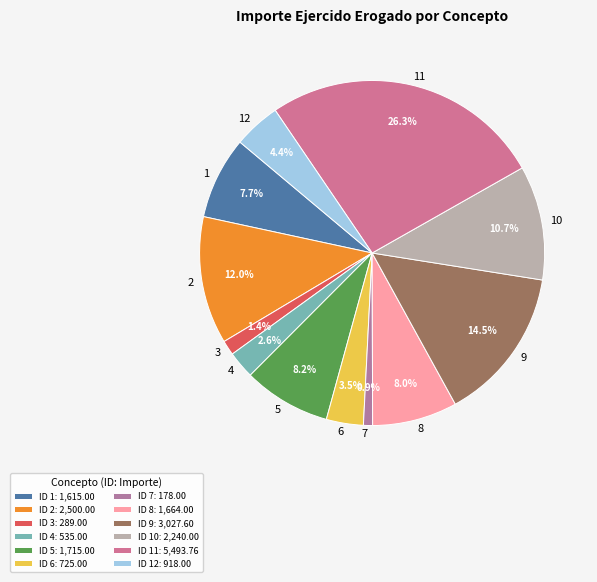

Approximately how many times larger is the value at 1 compared to 5?

0.9